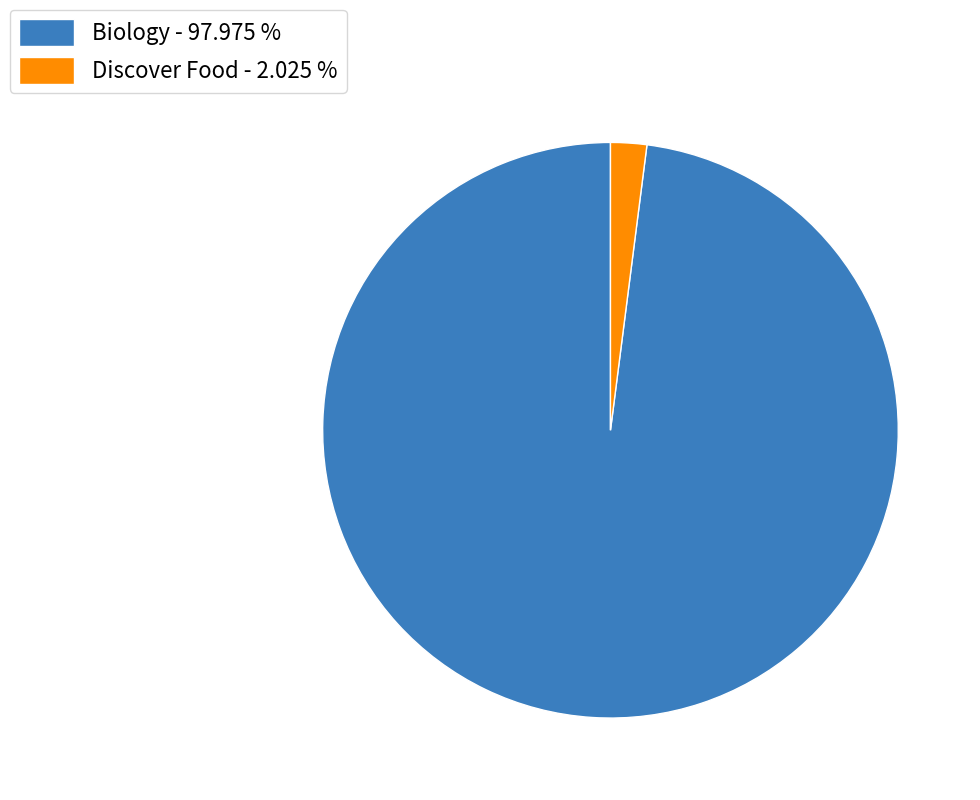

Rank the categories by value from lowest to highest.

Discover Food - 2.025 %, Biology - 97.975 %